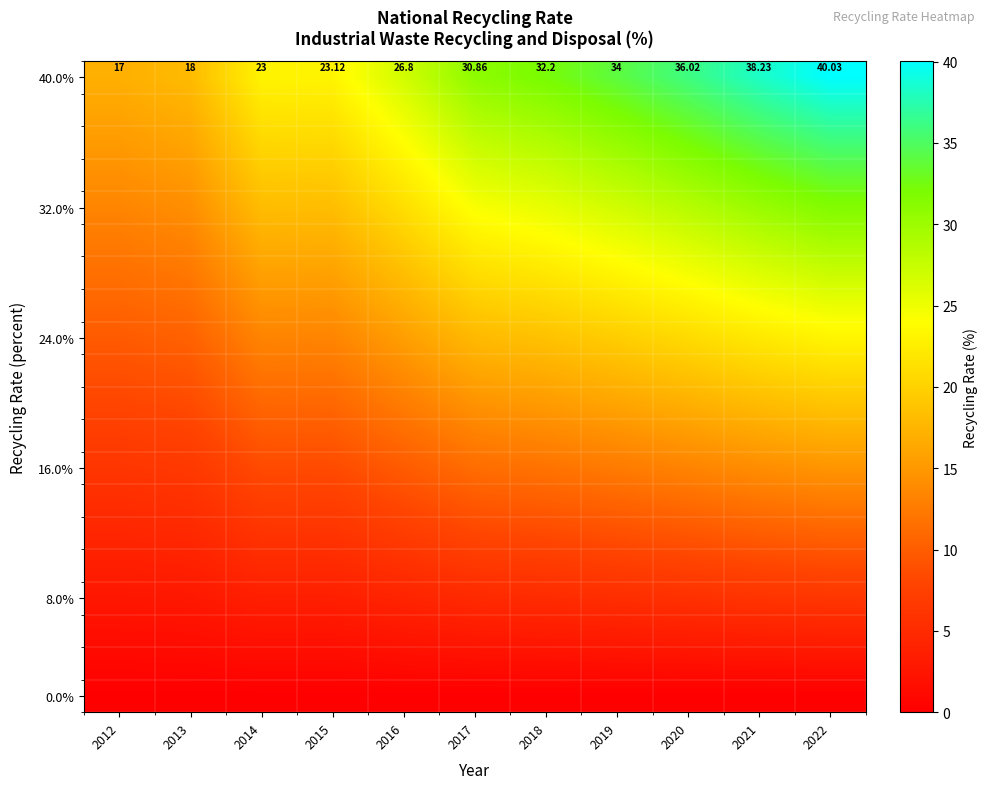

The value of 24.0% at 2012 is 9.8. True or false?

True